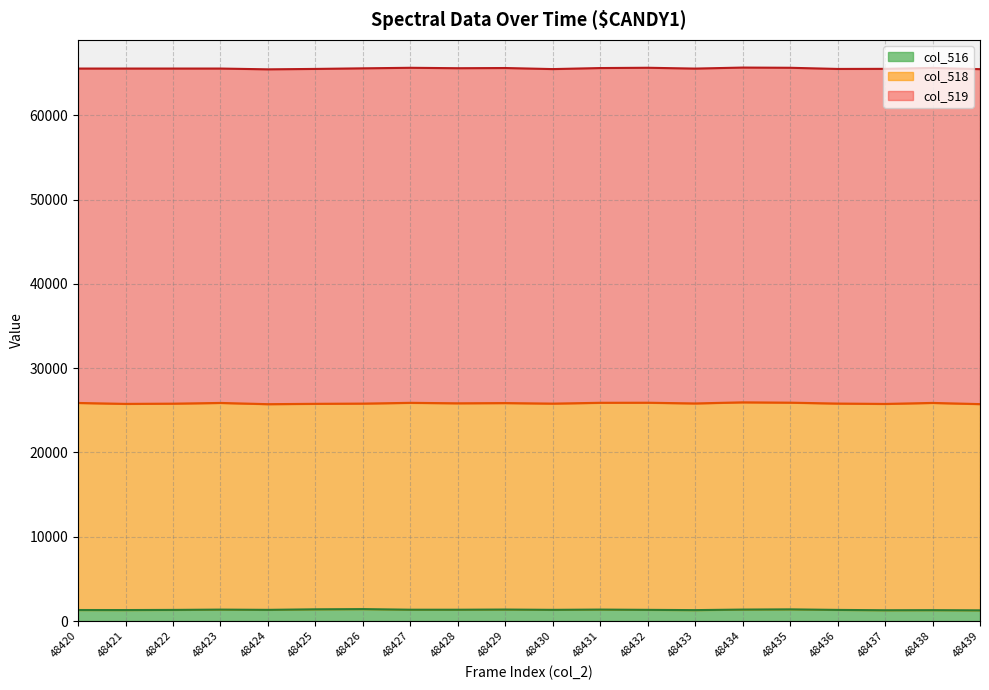

Rank the series by their average value, from lowest to highest.

col_516, col_518, col_519